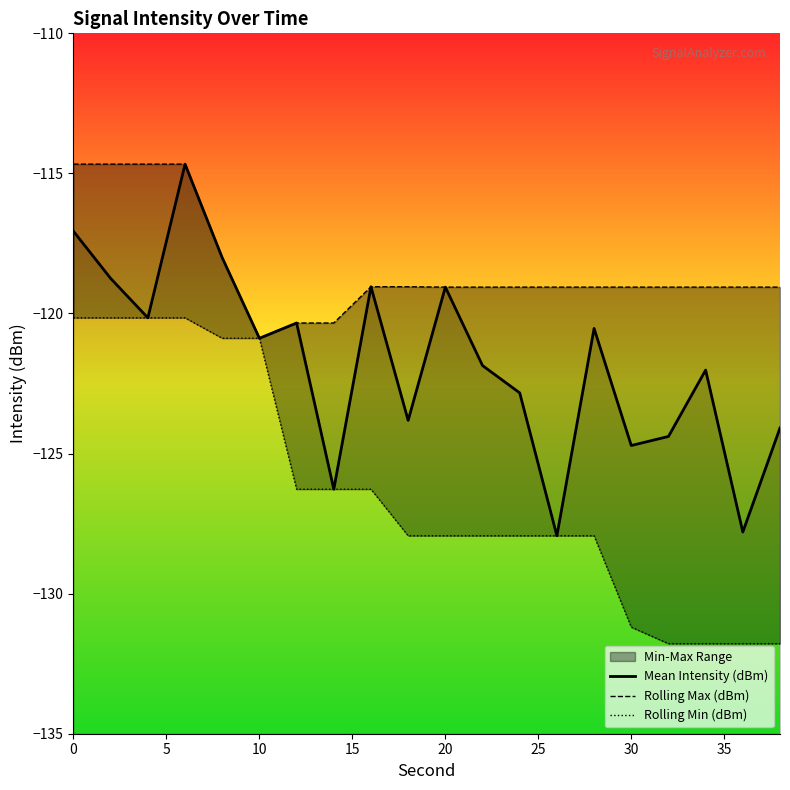

True or false: Rolling Min (dBm) and Mean Intensity (dBm) intersect in this chart.

False